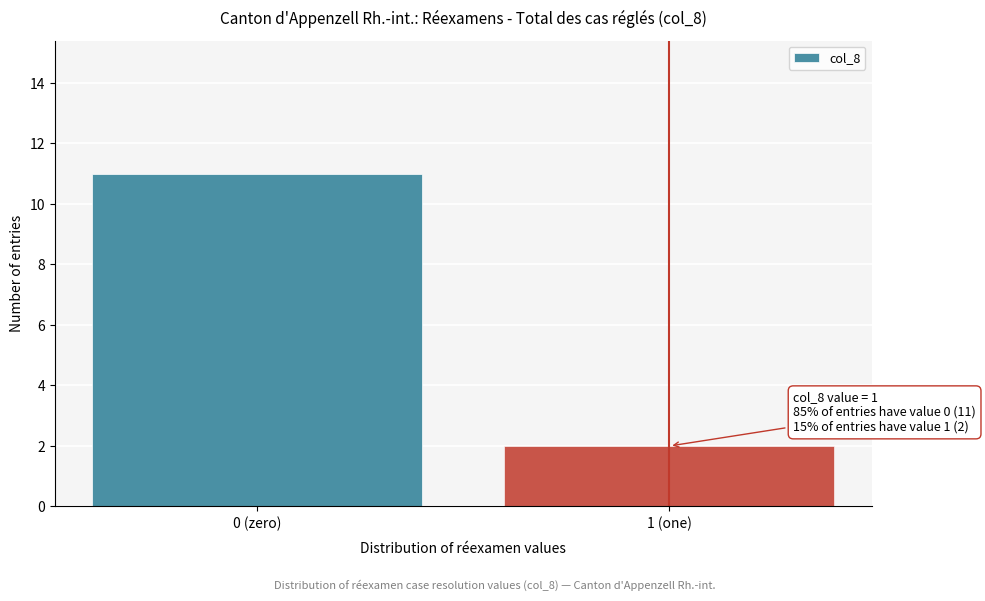

Reading right to left, list all the values displayed in this chart.

2	11